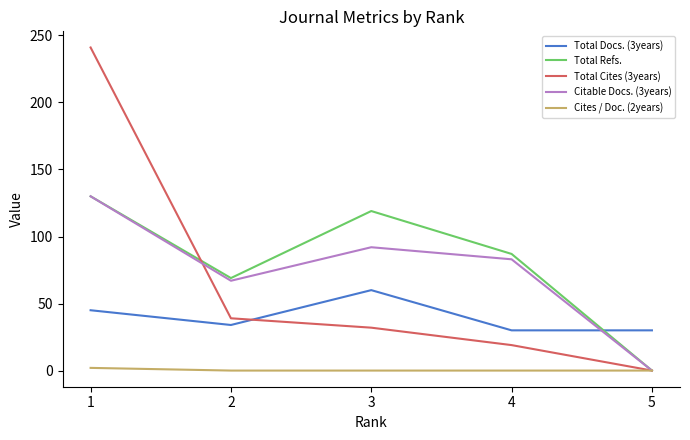

Read the Total Docs. (3years) value at 4.

30